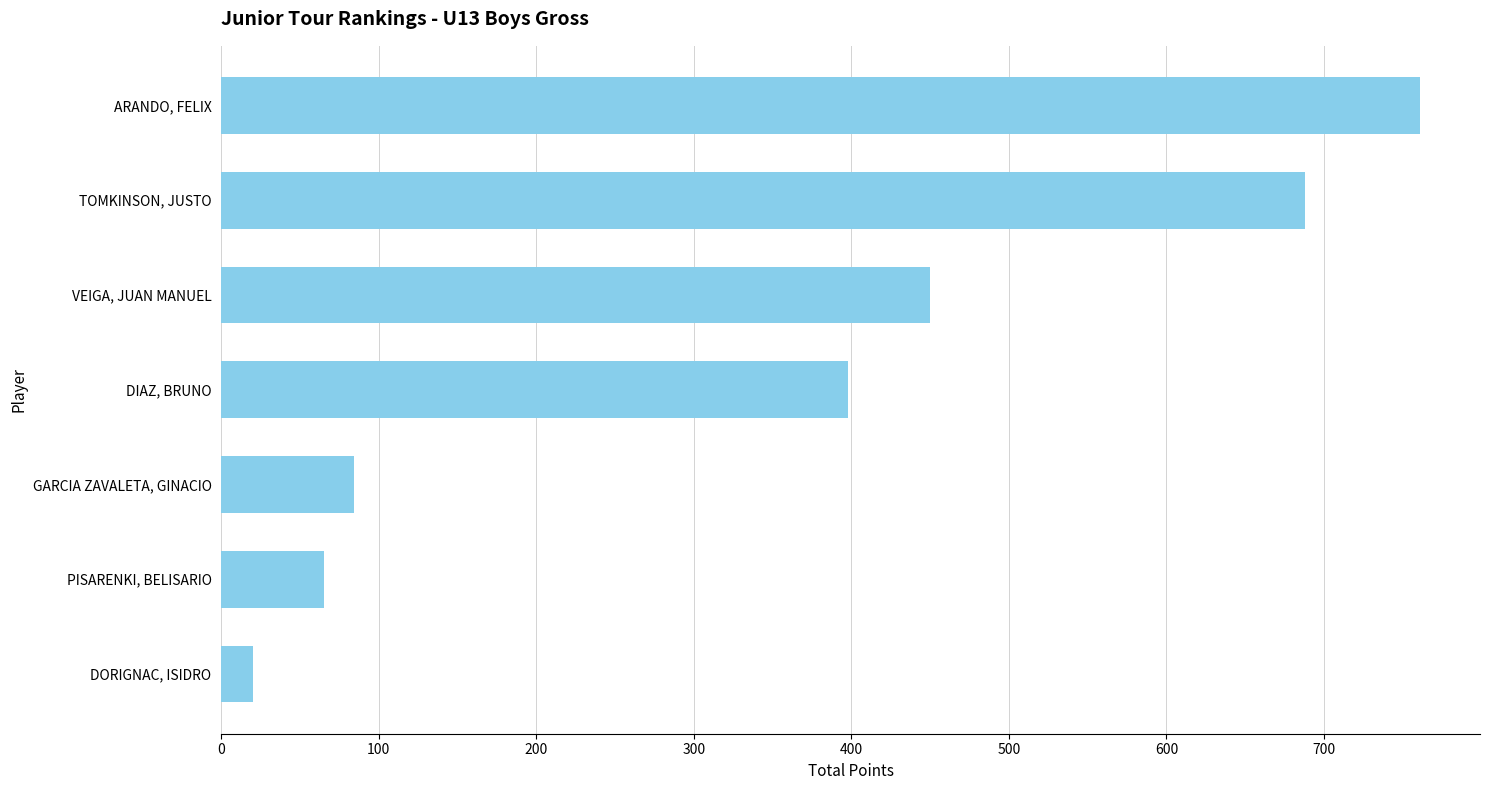

Are the bars horizontal?

Yes